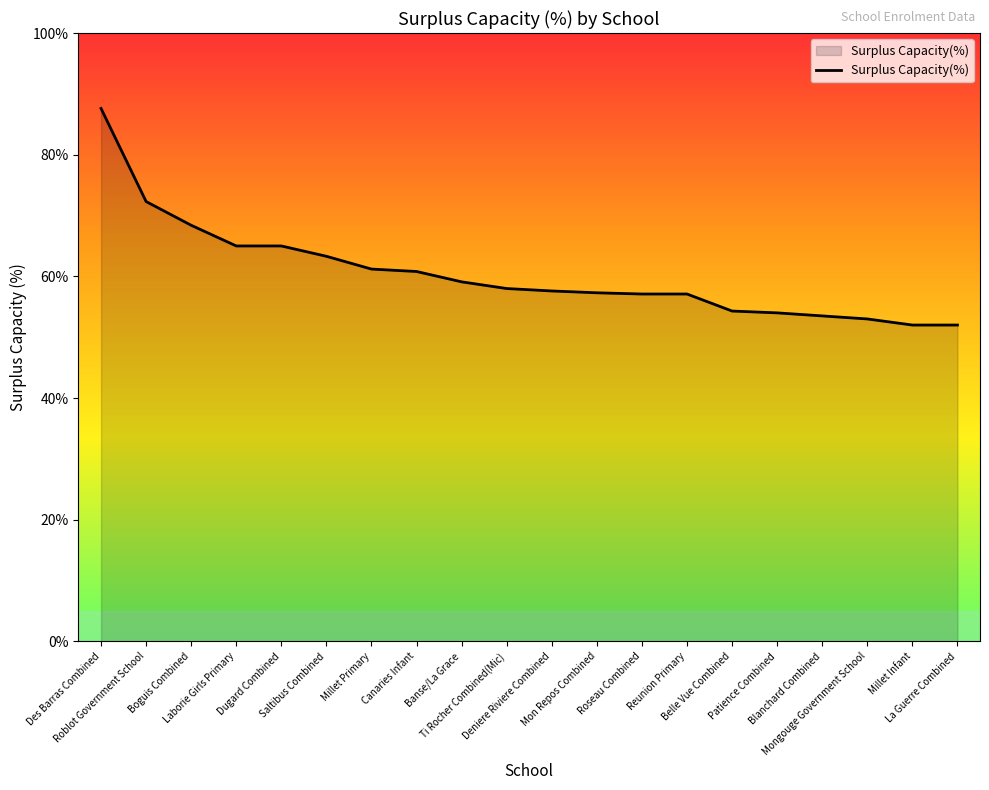

Which label corresponds to the largest value in the chart?

Des Barras Combined